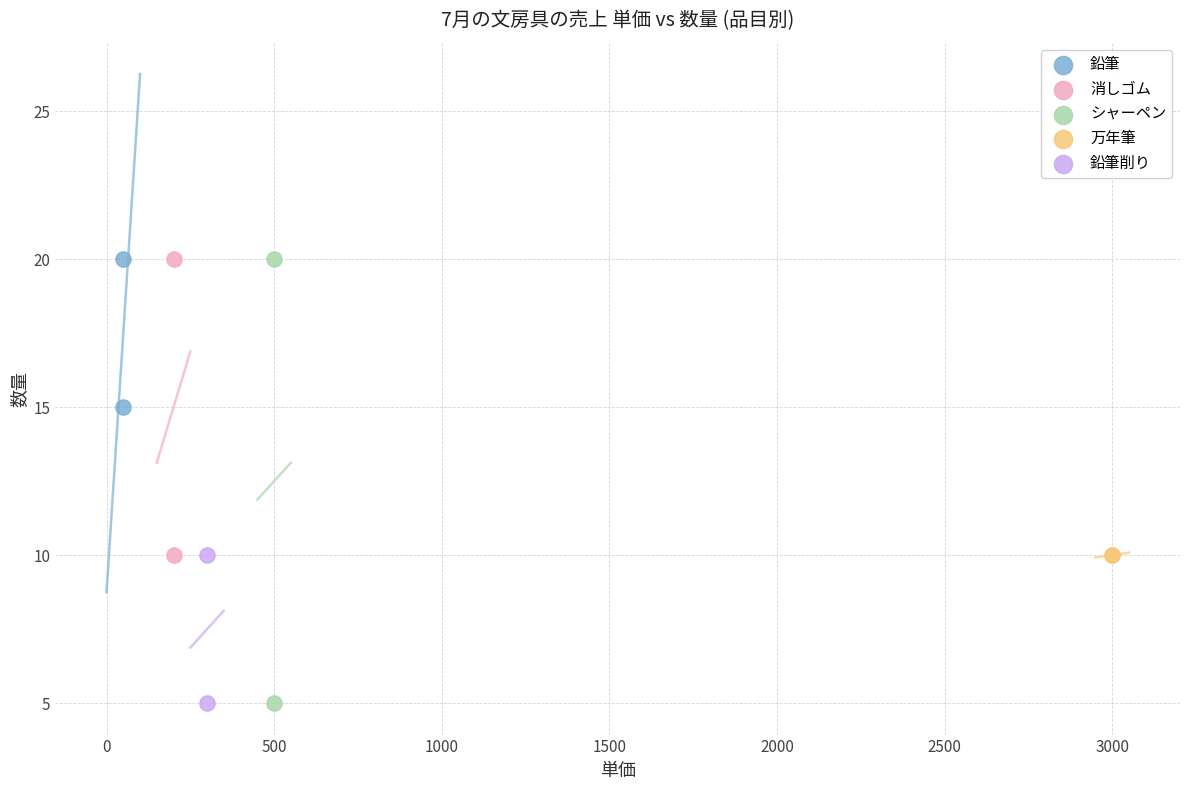

What are all the series names shown in the legend?

鉛筆, 消しゴム, シャーペン, 万年筆, 鉛筆削り